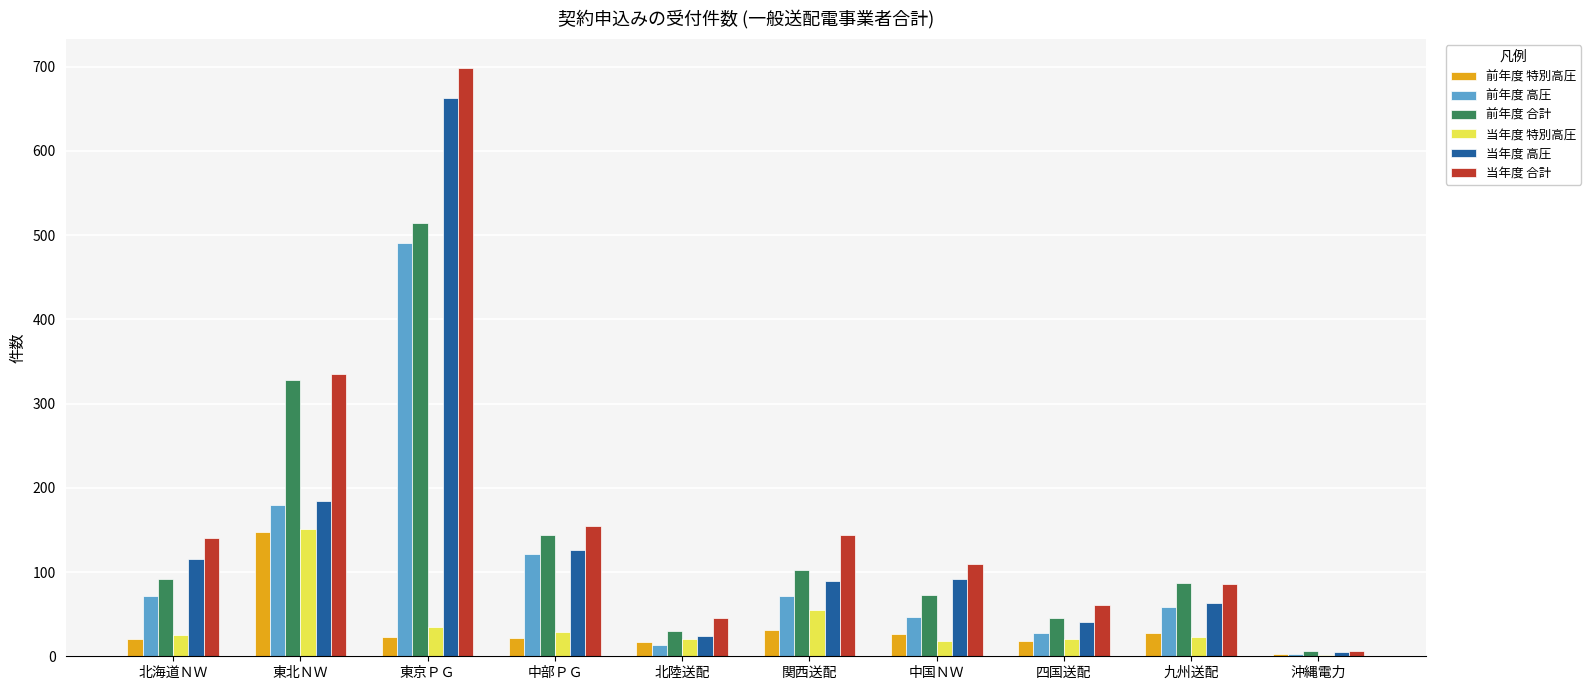

The 前年度 合計 series shows 46 at 四国送配. True or false?

True